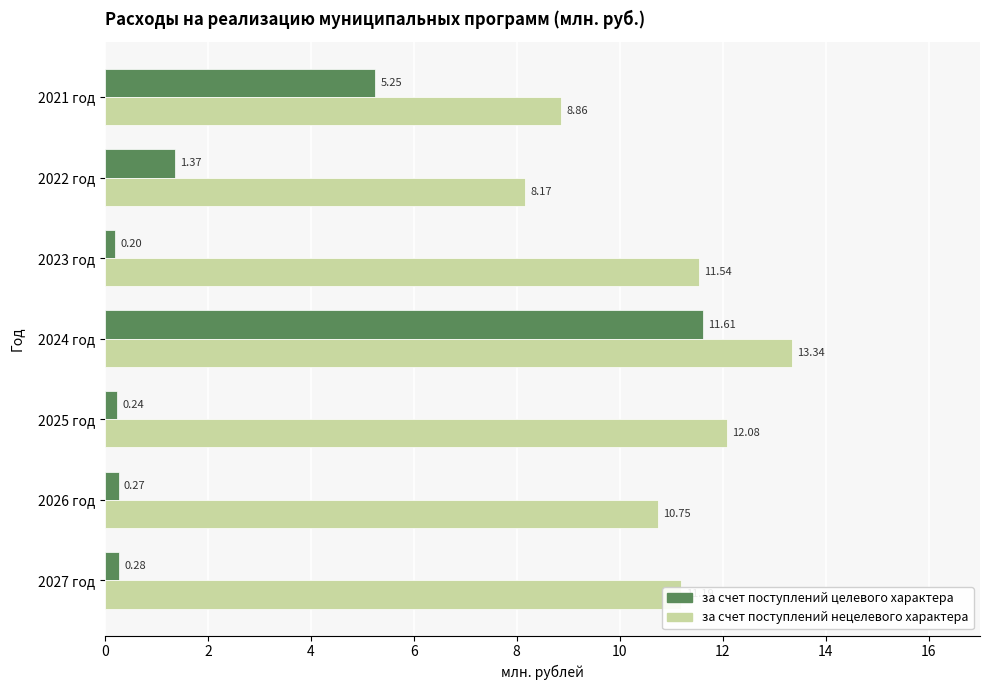

What is the total value across all series at 2025 год?

12.3